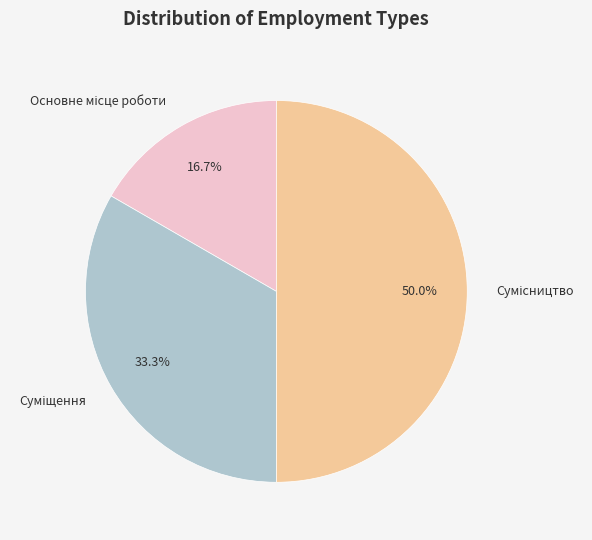

How many segments does this pie chart have?

3